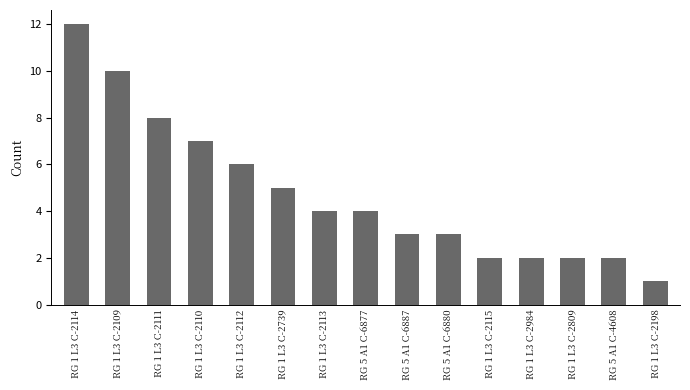

True or false: the data shows 2 at RG 5 A1 C-4608.

True